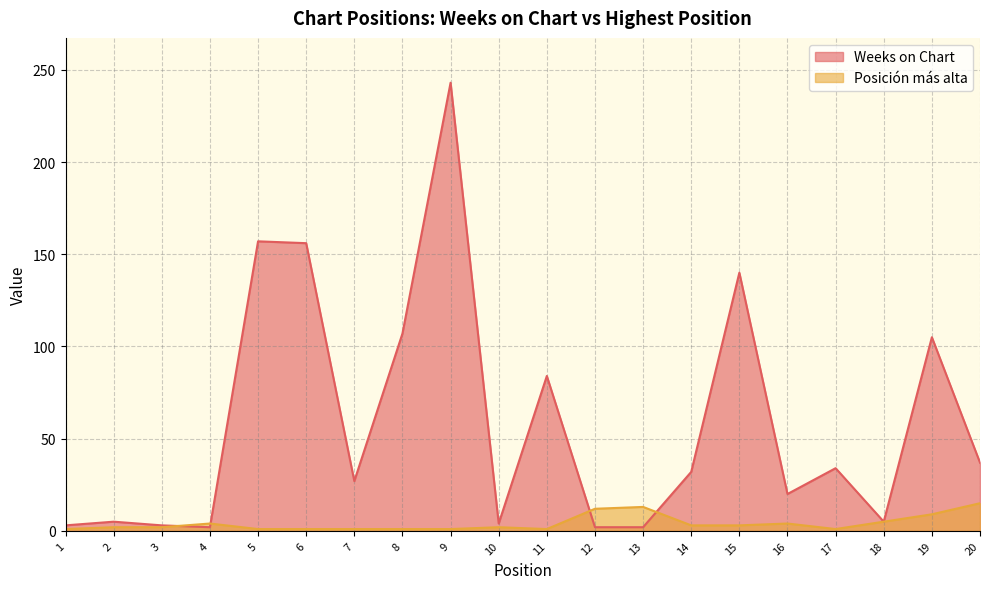

Which series changed the most between 8 and 13?

Weeks on Chart